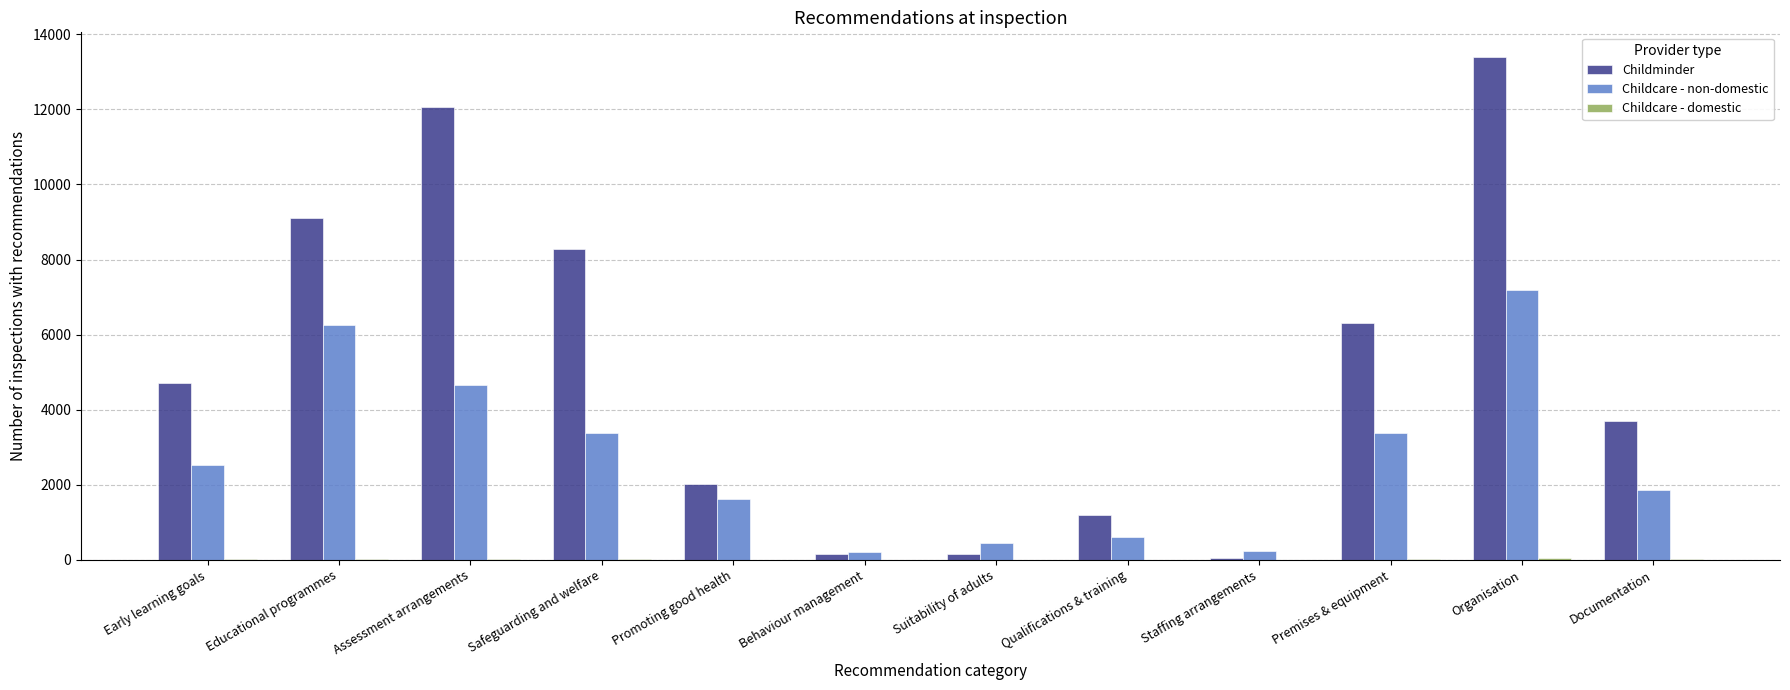

Where is Childminder nearest to the value 6711?

Premises & equipment